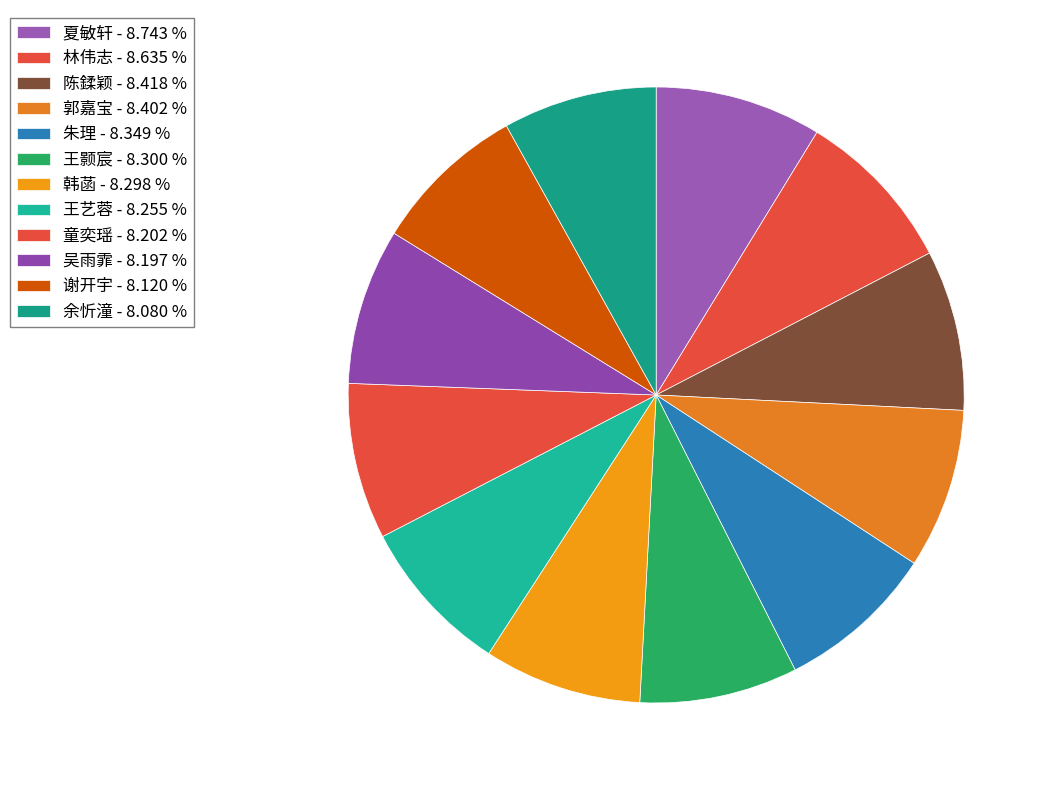

What percentage is the 王颢宸 slice, to the nearest percent?

8%